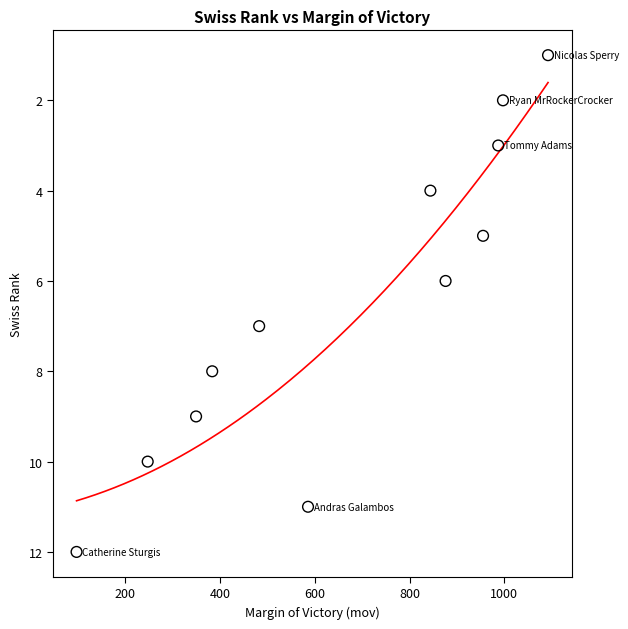

What is the range of Y values (max minus min)?

11